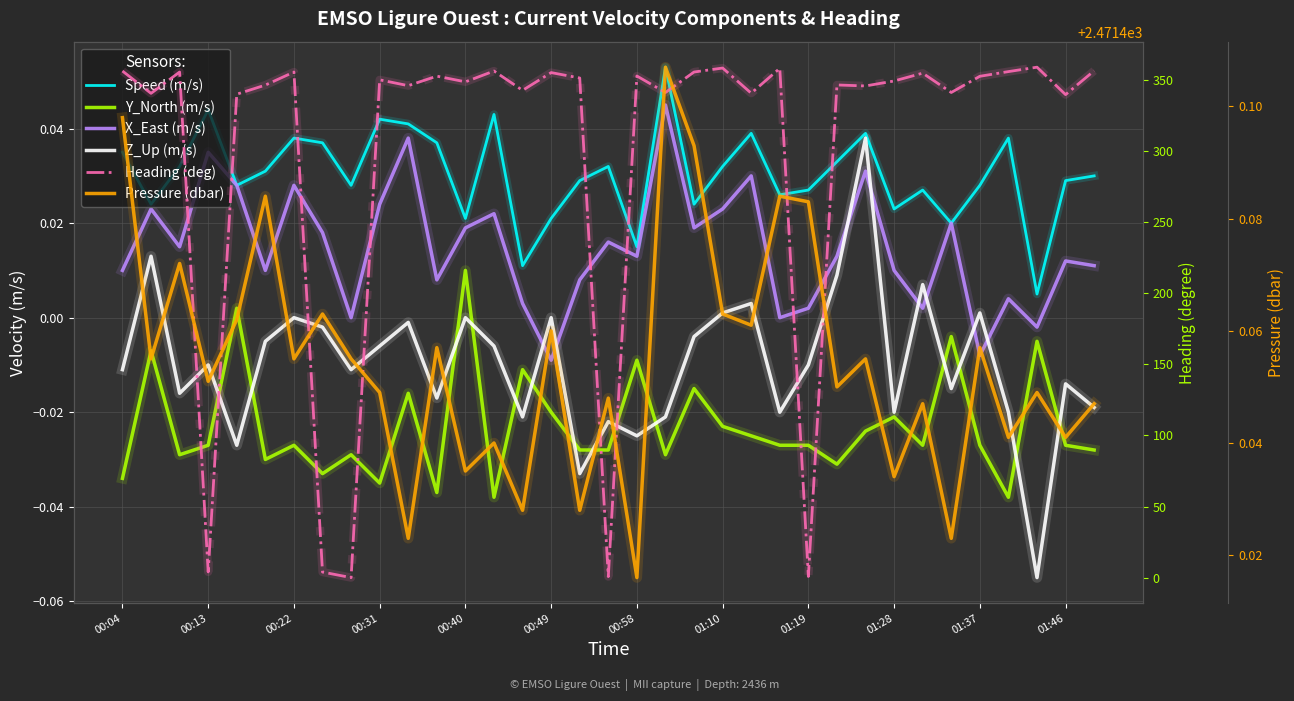

Which series has the largest total across all categories?

Pressure (dbar)